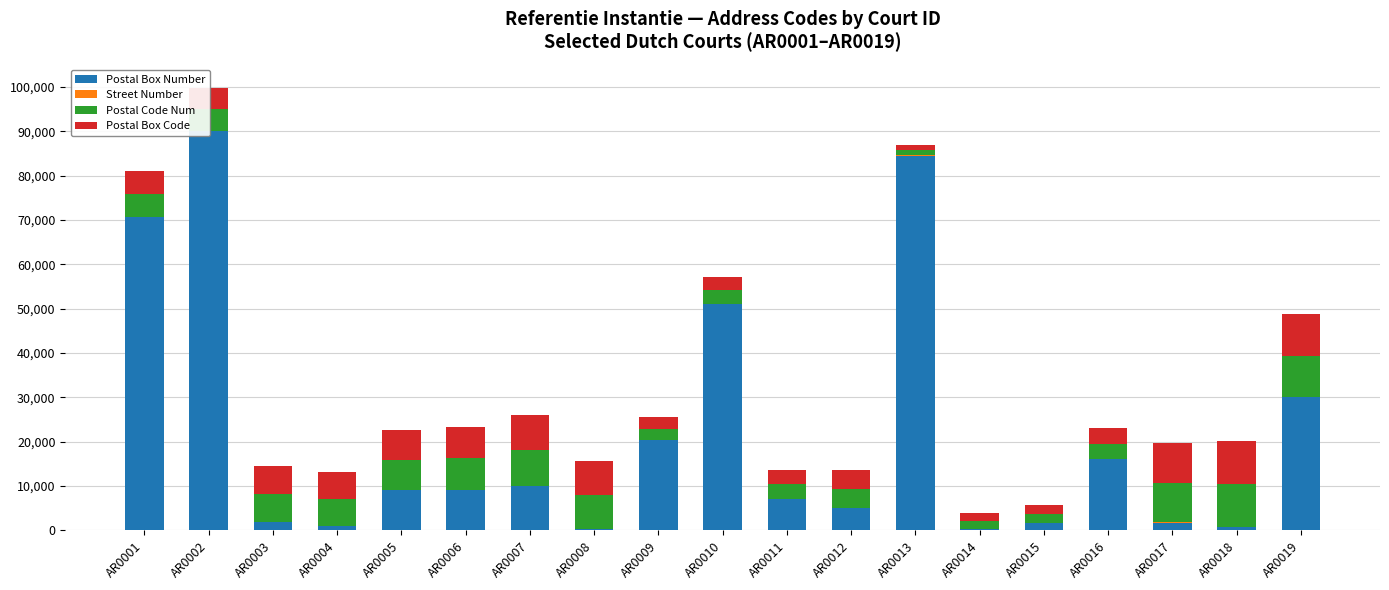

Is the value of Street Number at AR0007 greater than the value of Postal Box Code at AR0008?

No